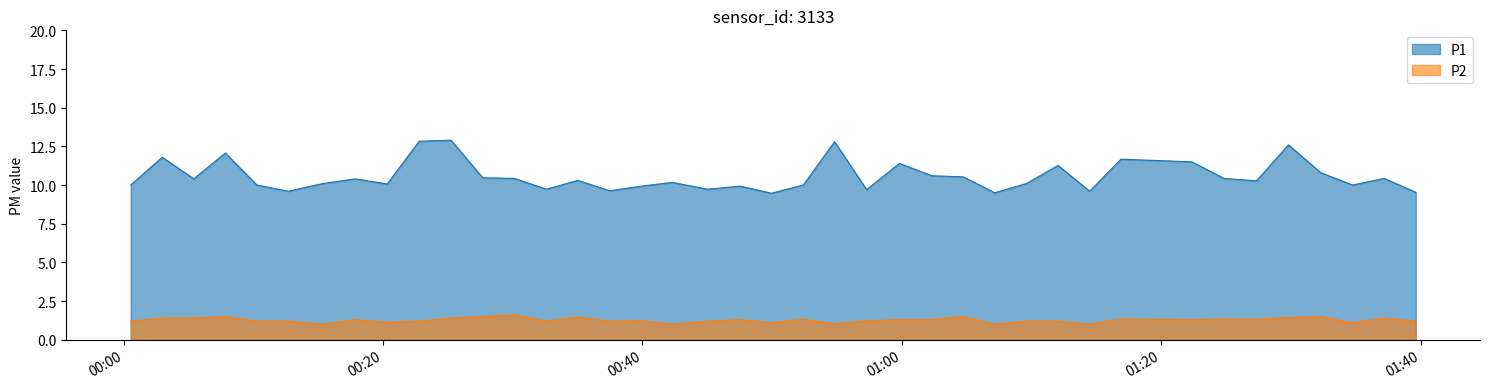

What is the maximum value for P2?

1.6